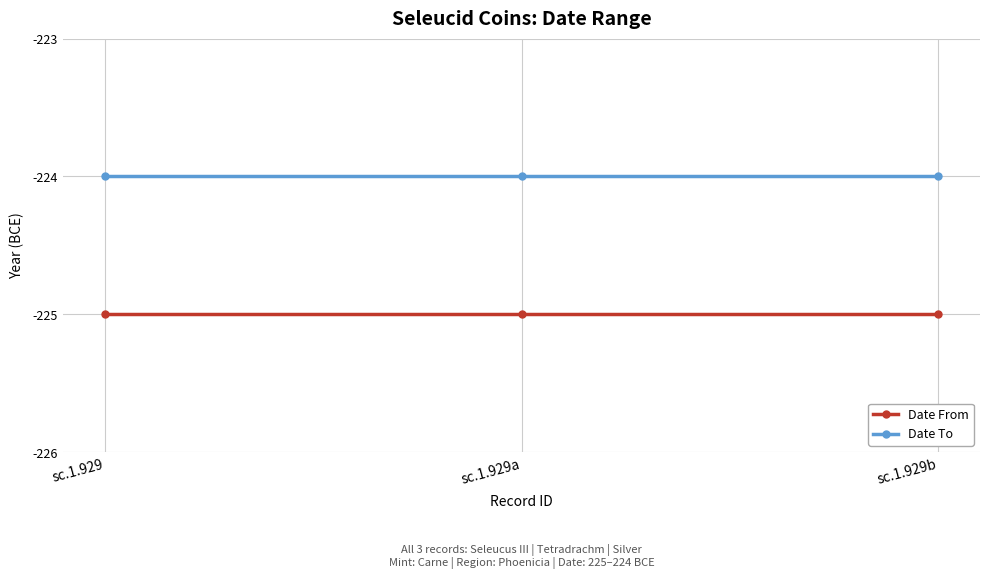

What value does the Date To series have at sc.1.929a?

-224